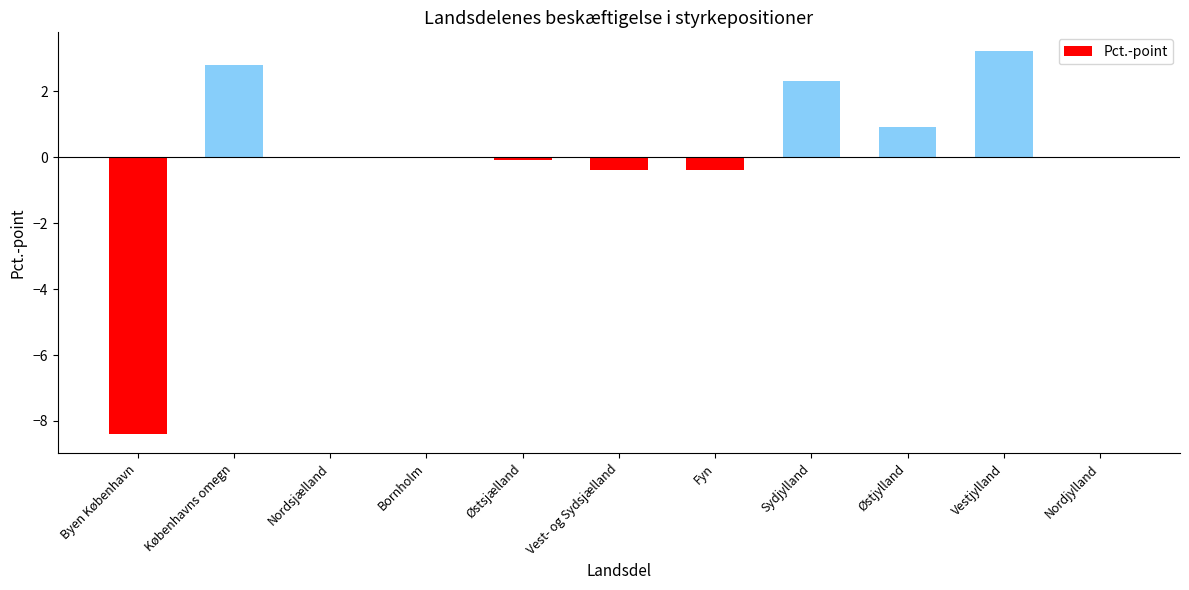

Are the bars horizontal?

No